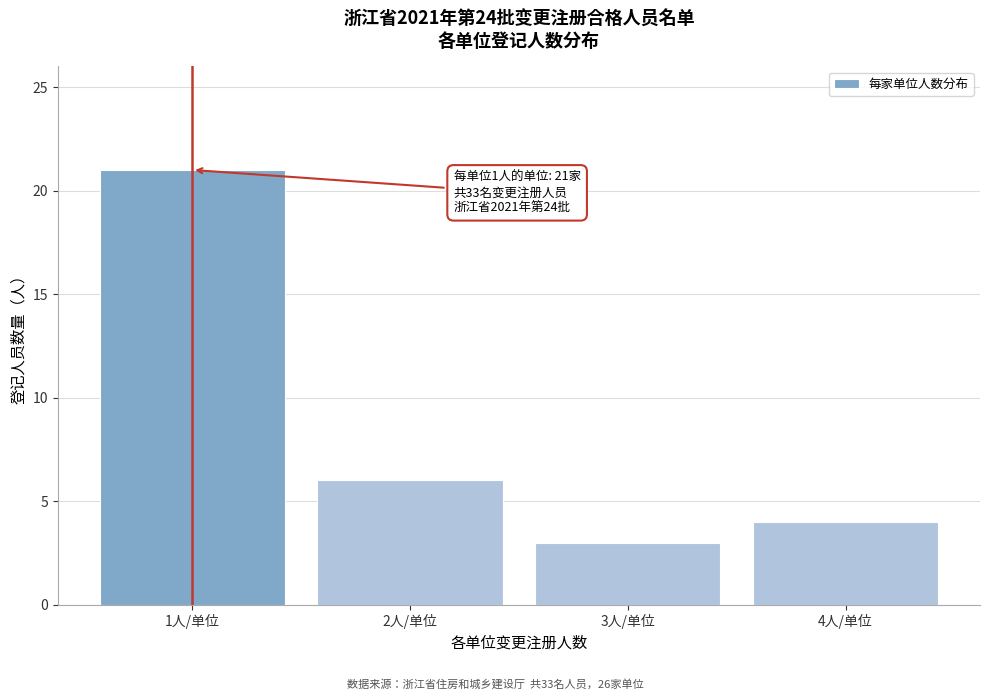

Reading left to right, extract all data points from this chart.

21	6	3	4